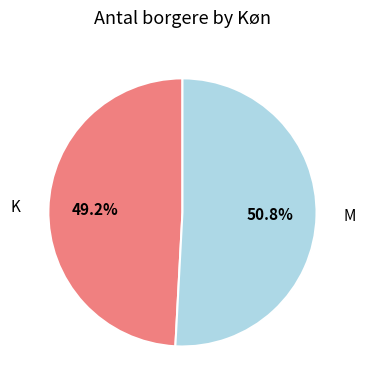

True or false: M accounts for 51% of the total.

True